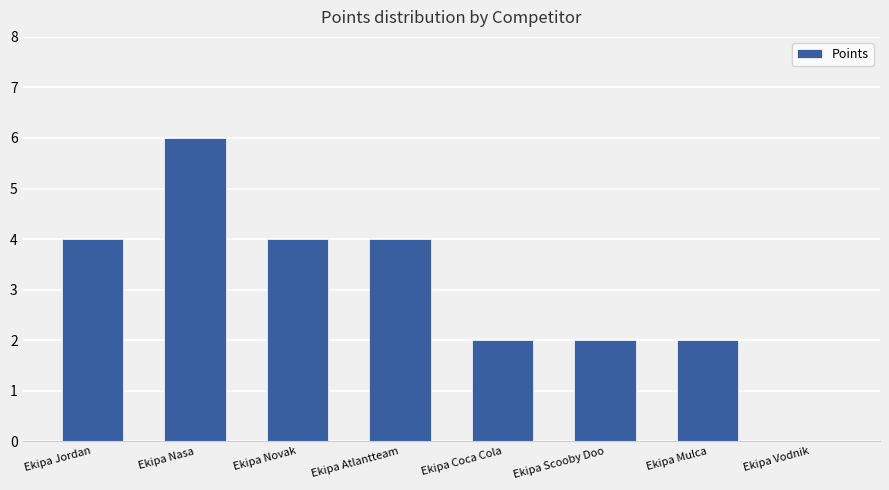

What is the sum of all values?

24